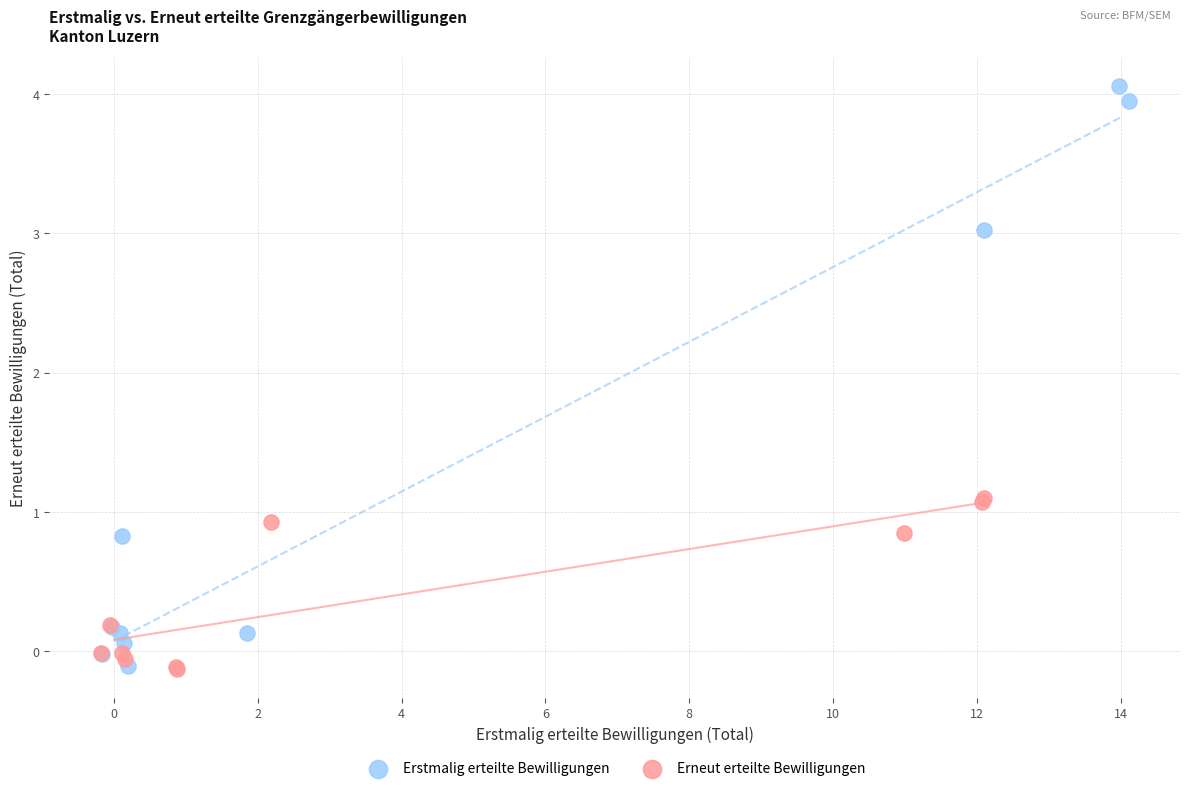

Which series has the widest spread of Y values?

Erstmalig erteilte Bewilligungen